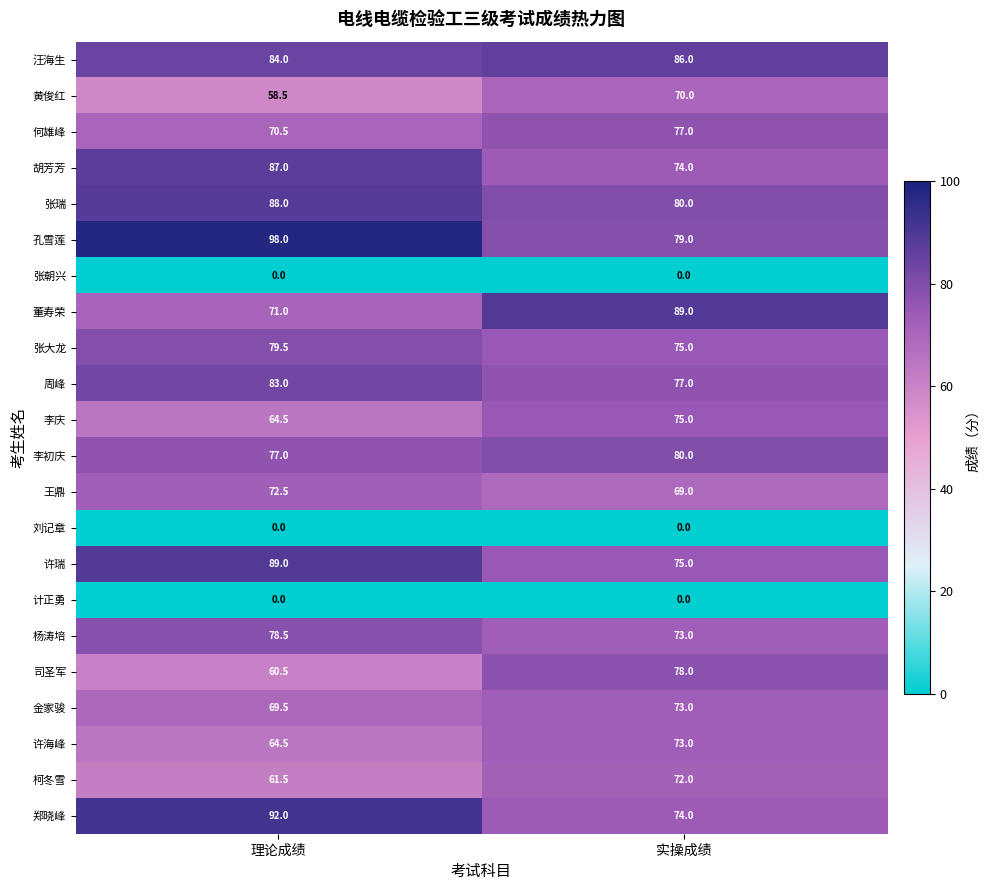

What is the sum of the 李庆 values at 实操成绩 and 理论成绩?

139.5